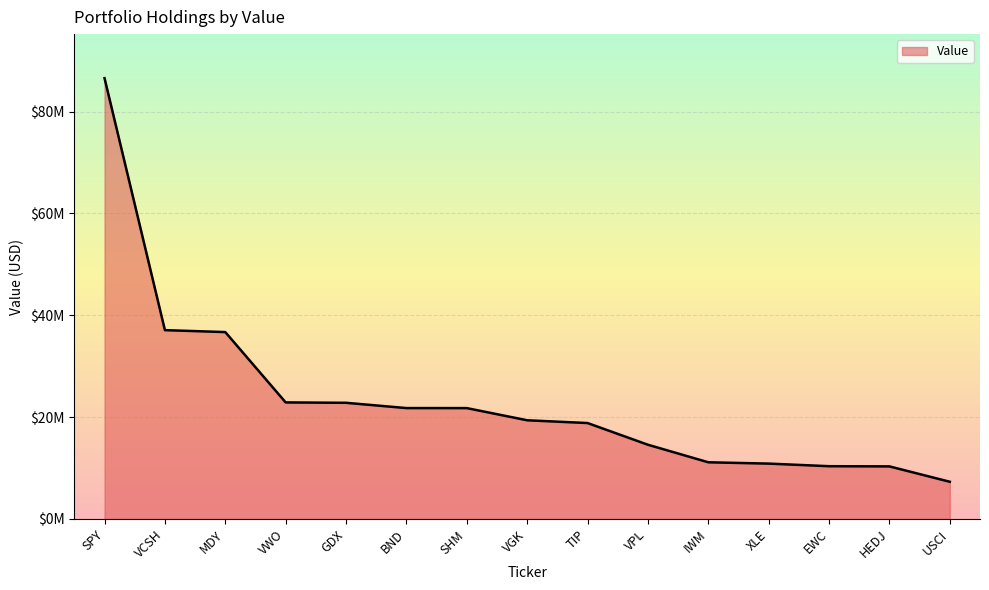

True or false: the data shows 36695000 at MDY.

True